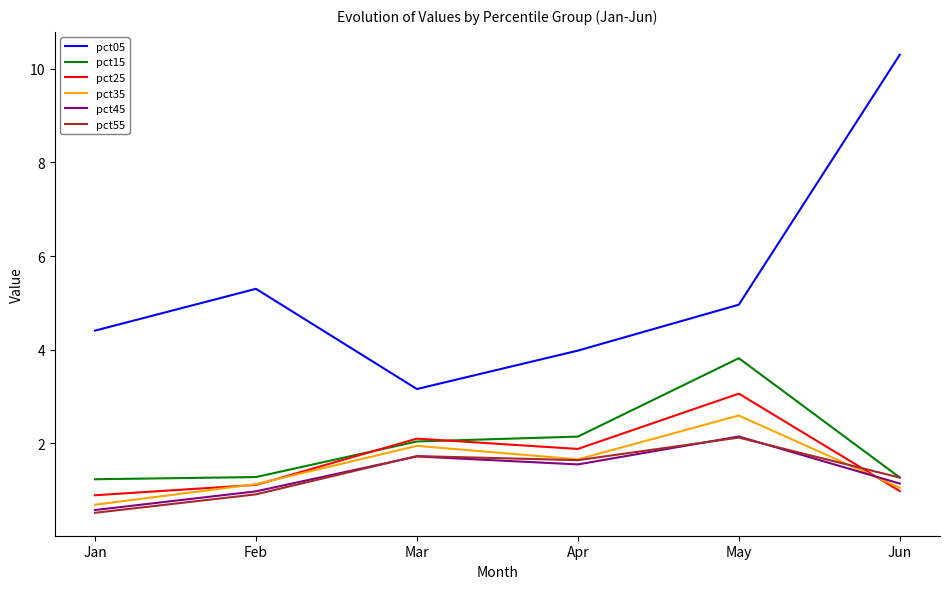

At which label does pct05 first exceed 4?

Jan